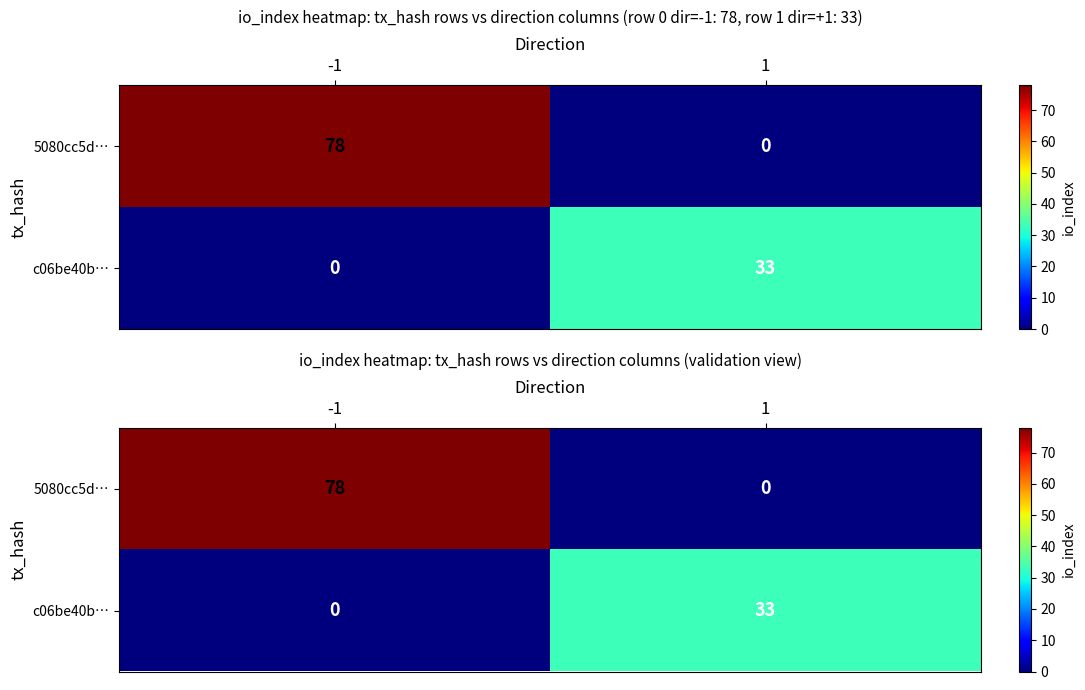

Is the value of 5080cc5d… at -1 greater than the value of c06be40b… at 1?

Yes